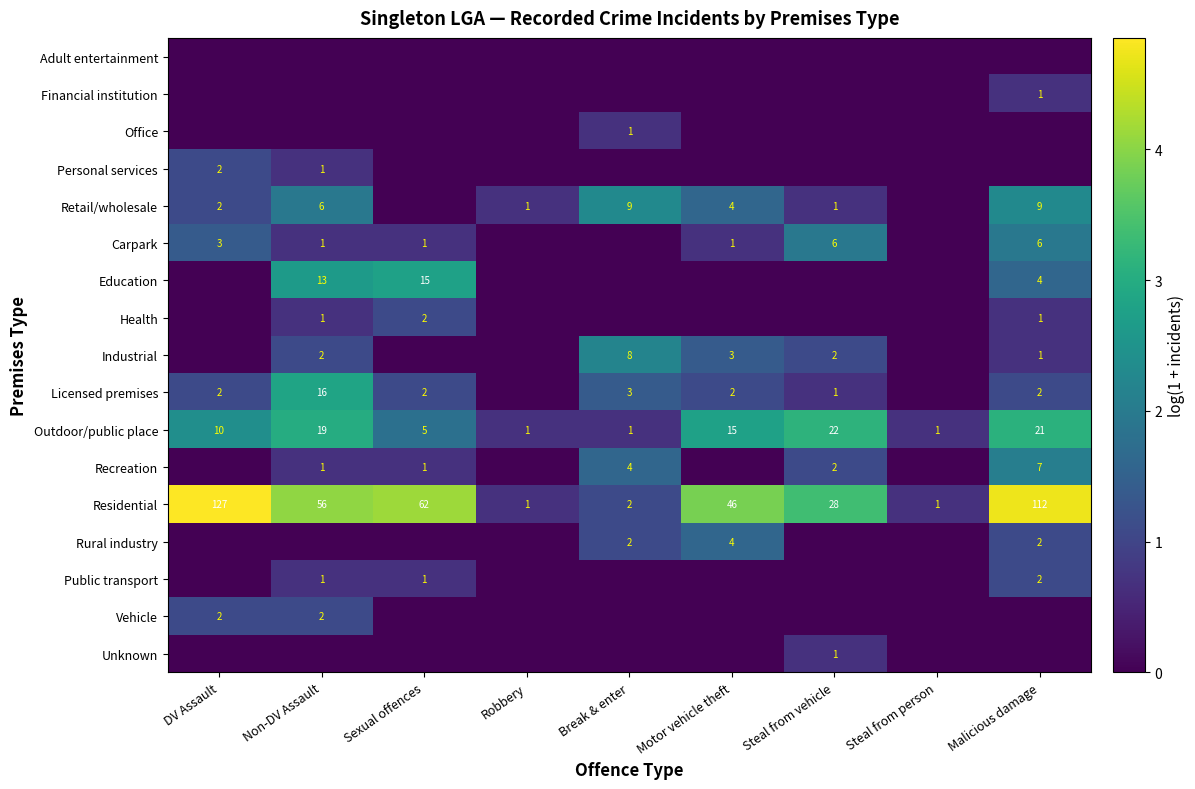

Which category has the highest value in the Residential series?

DV Assault